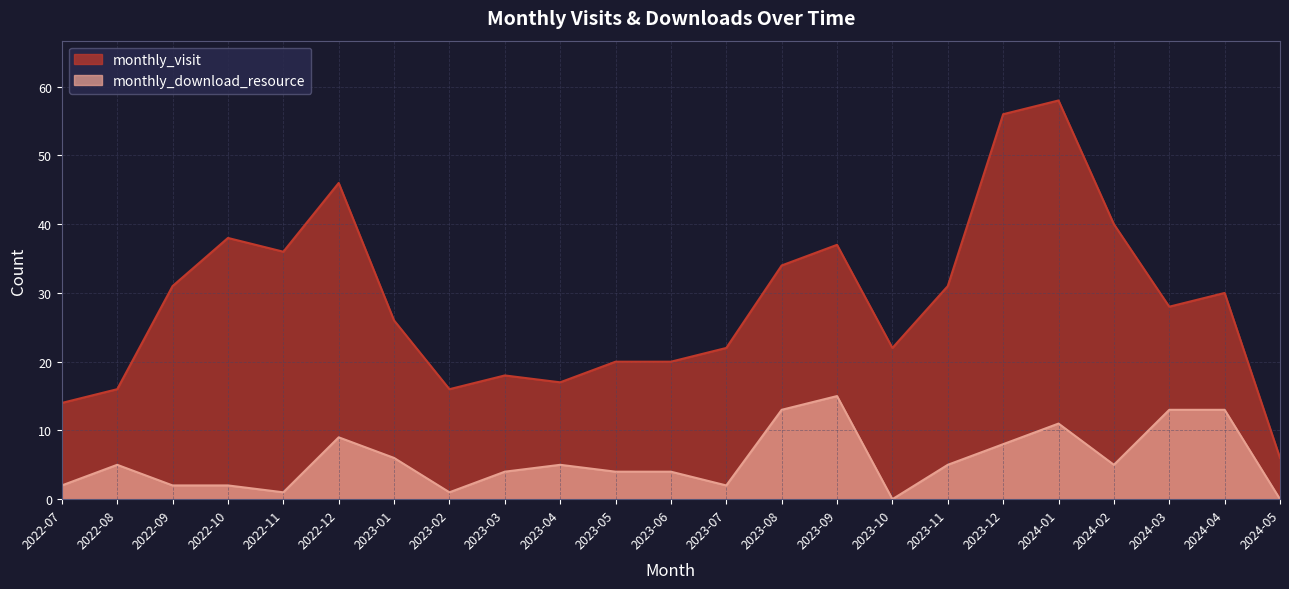

What is the label of the 3rd point from the left?

2022-09